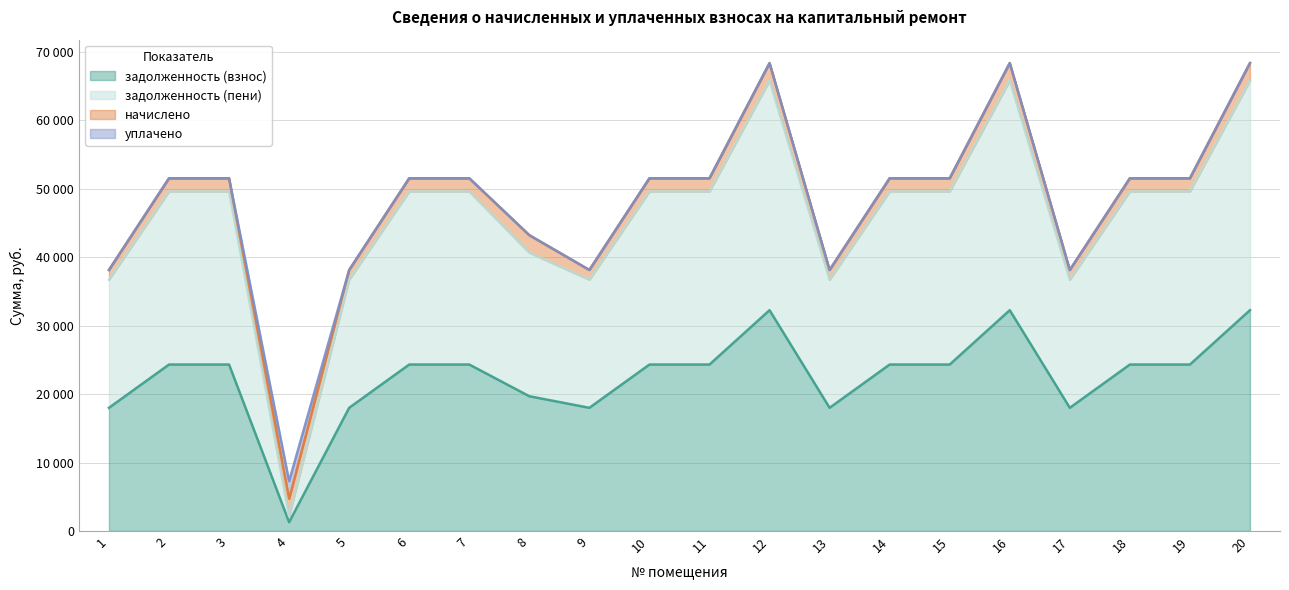

Is it true that задолженность (взнос) equals 17997.0 at 17?

True